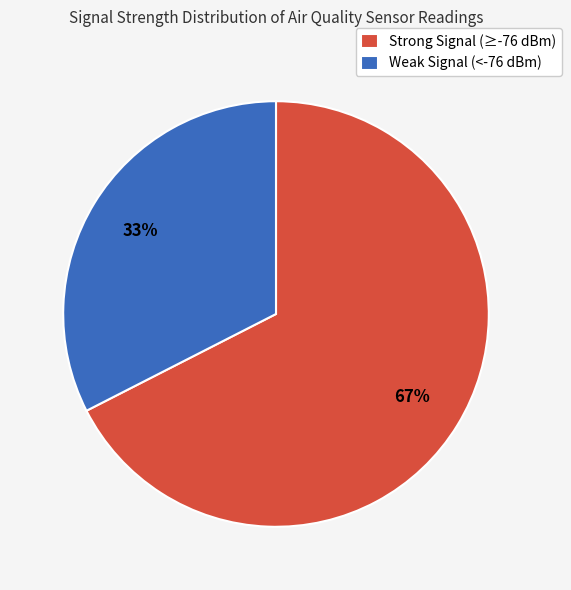

What percentage is the Weak Signal (<-76 dBm) slice, to the nearest percent?

33%